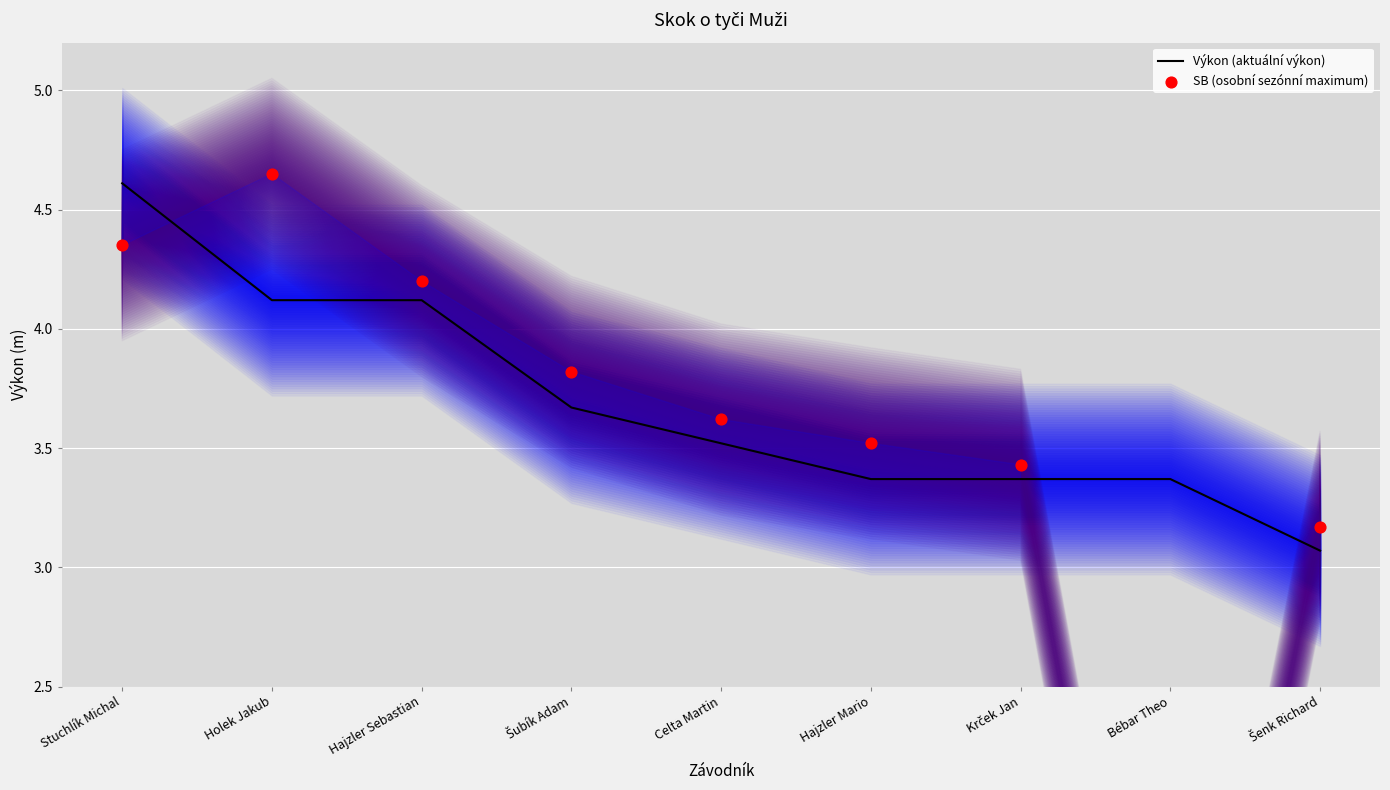

Is the value of SB (osobní sezónní maximum) at Celta Martin greater than the value of Výkon (aktuální výkon) at Celta Martin?

Yes